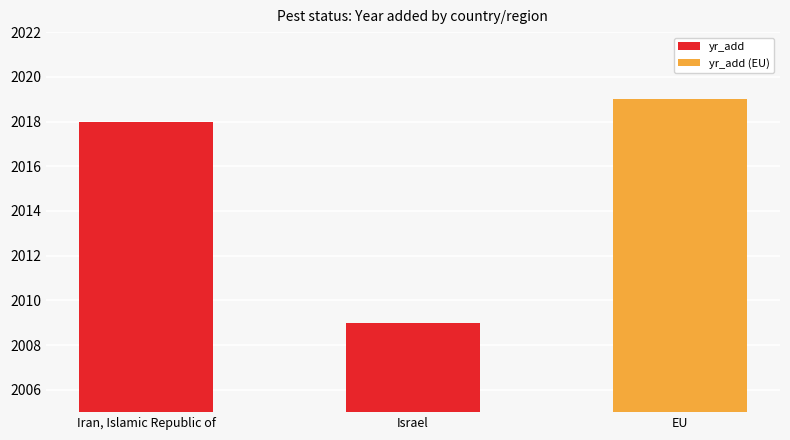

What is the greatest value displayed?

2019